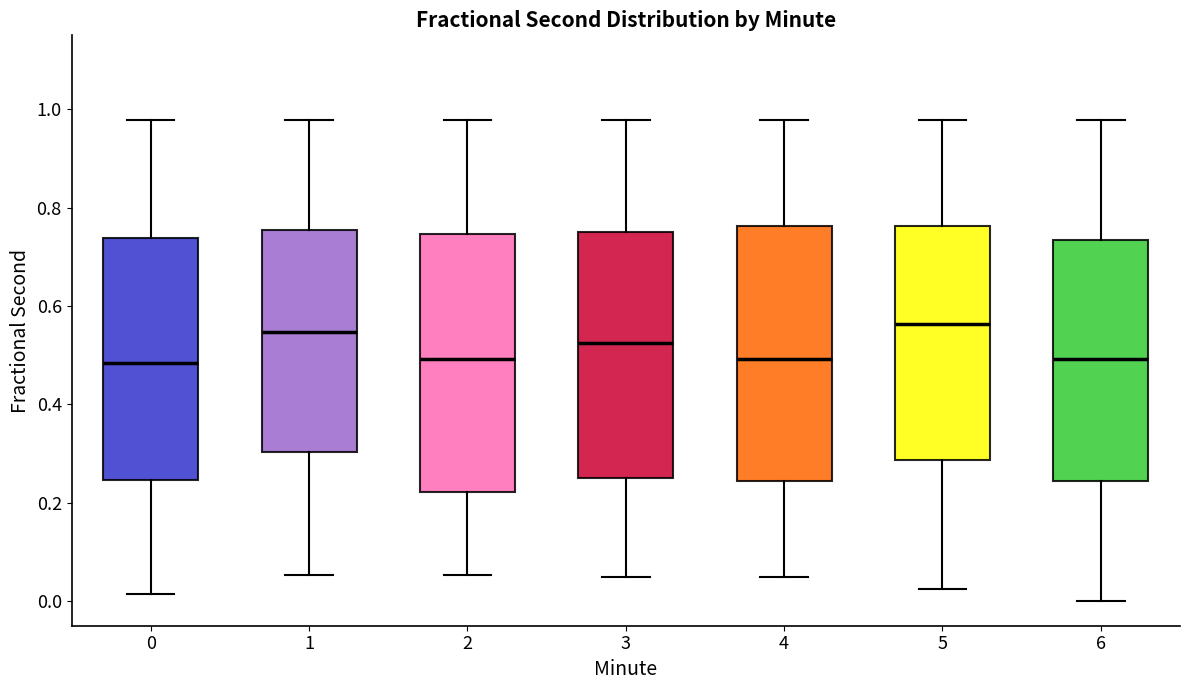

Where does the upper whisker of the box at x = 1 end on the y-axis? The values are not printed on the chart, so give them approximately, as read against the axis.

0.98